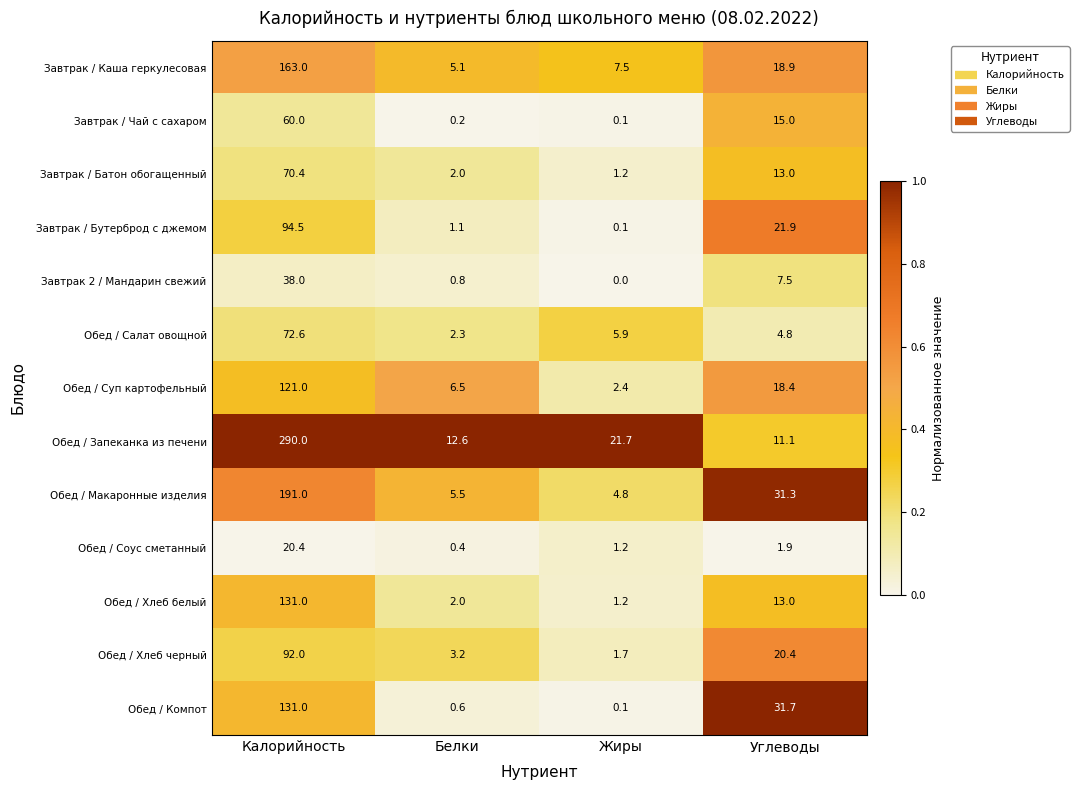

What is the difference between the maximum and second lowest values in the Завтрак / Каша геркулесовая series?

155.5